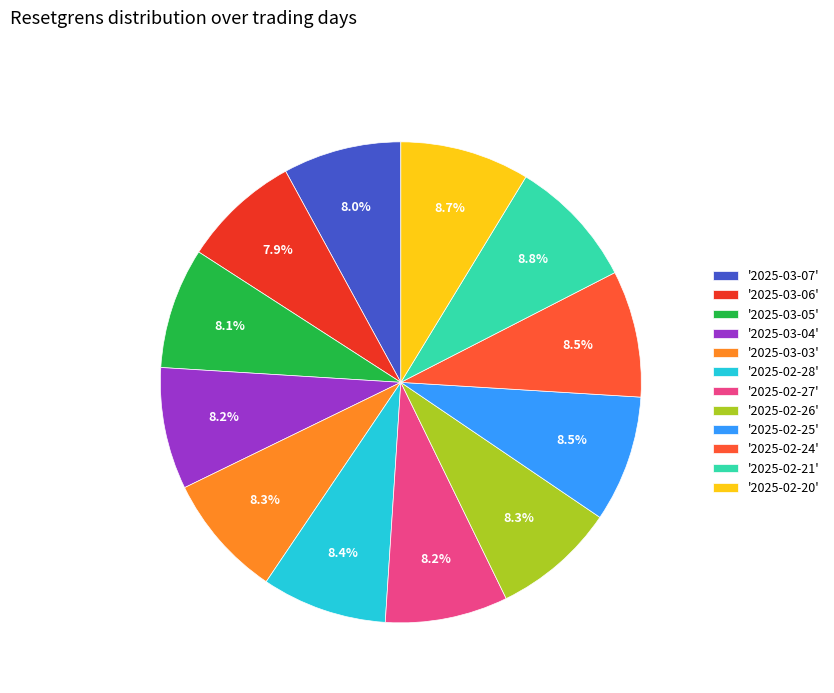

To the nearest percent, what is the average slice percentage?

8%